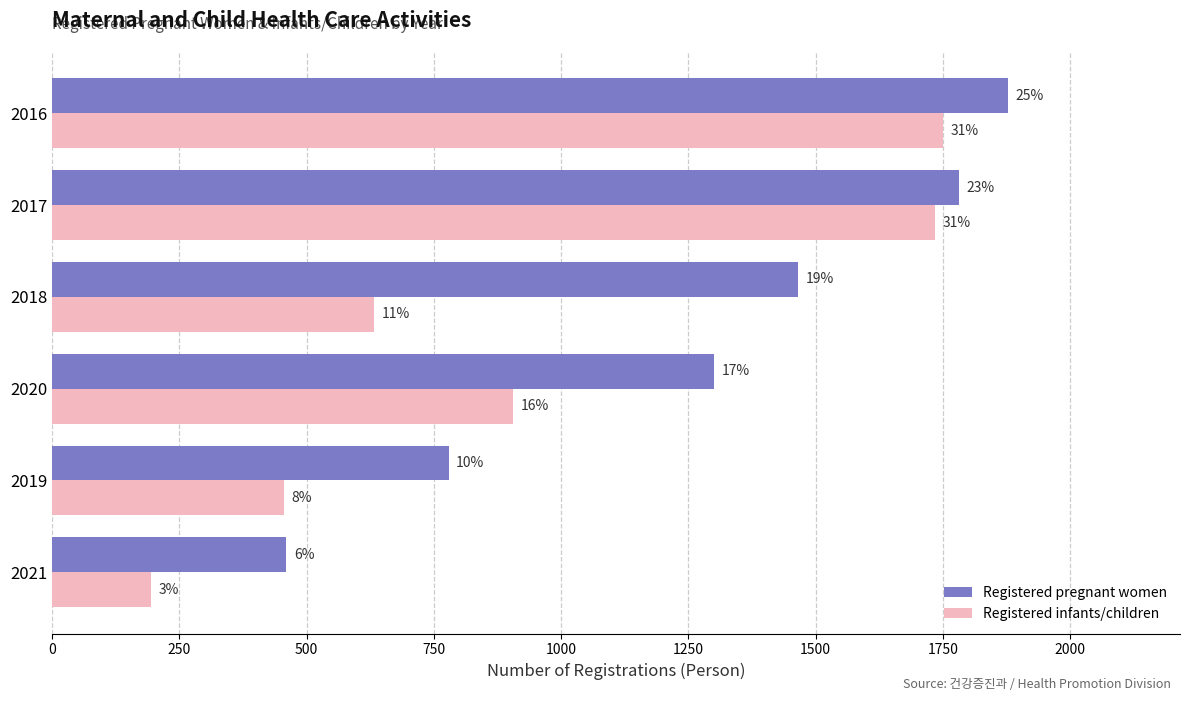

List the series in order of their peak value, highest first.

Registered pregnant women, Registered infants/children